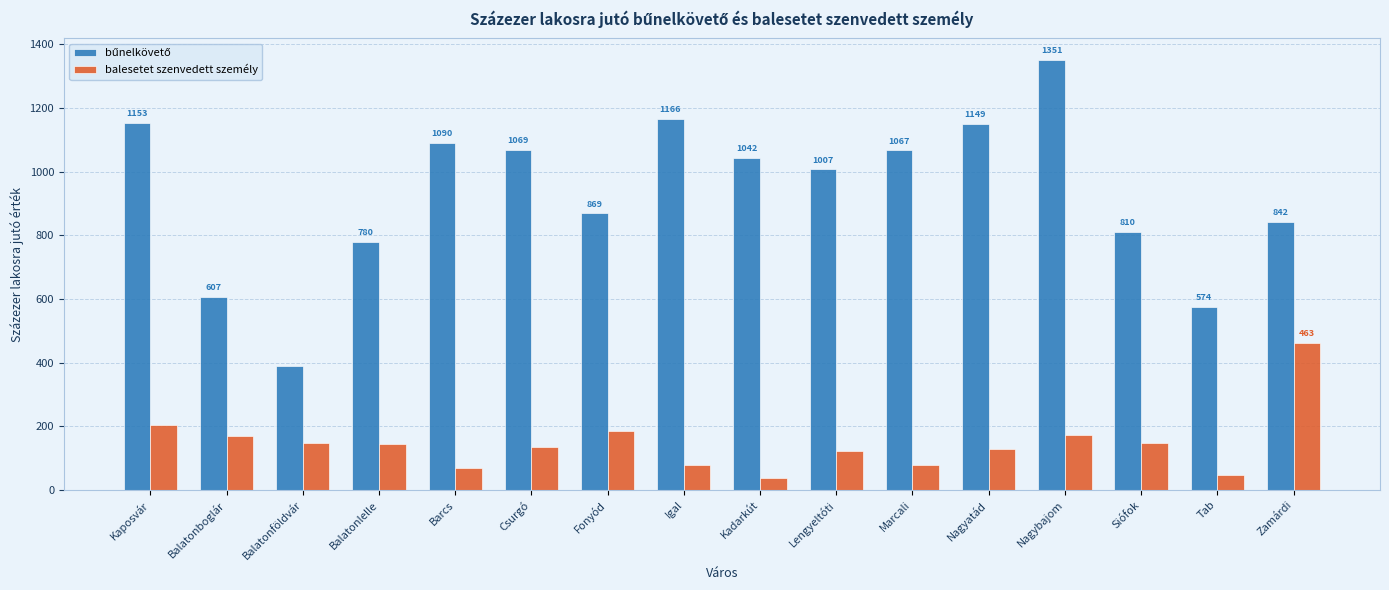

What is the difference between the maximum and second lowest values in the balesetet szenvedett személy series?

417